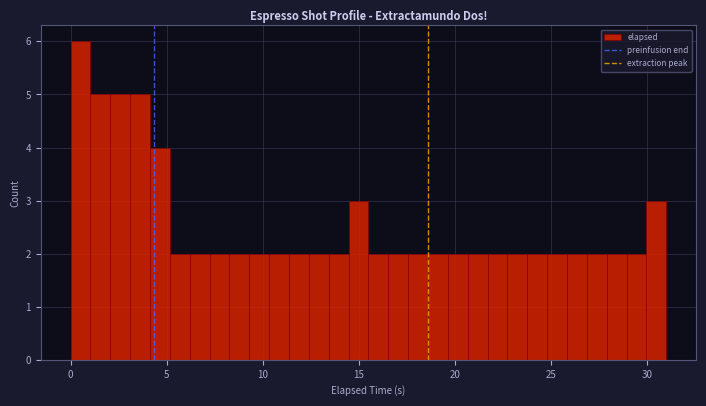

Around what value on the x-axis is the tallest bar? Give the approximate position of its centre, as read against the axis.

0.5